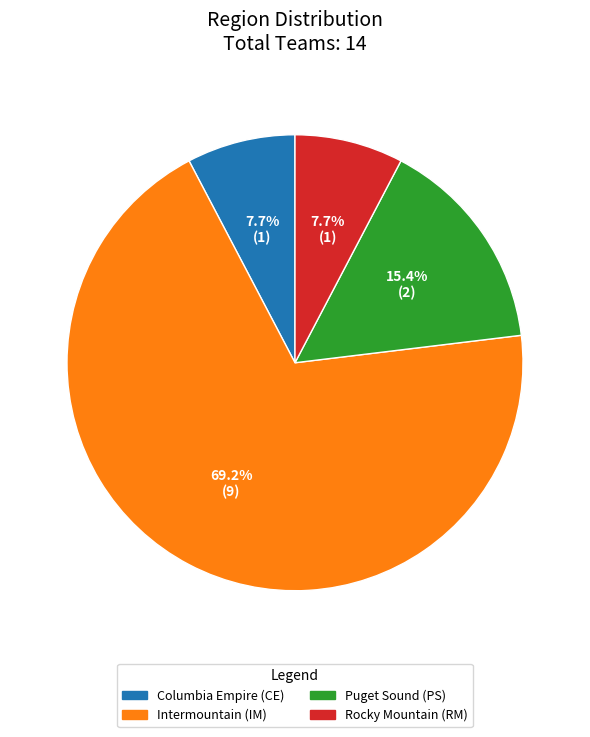

Which slice is the largest?

Intermountain (IM)